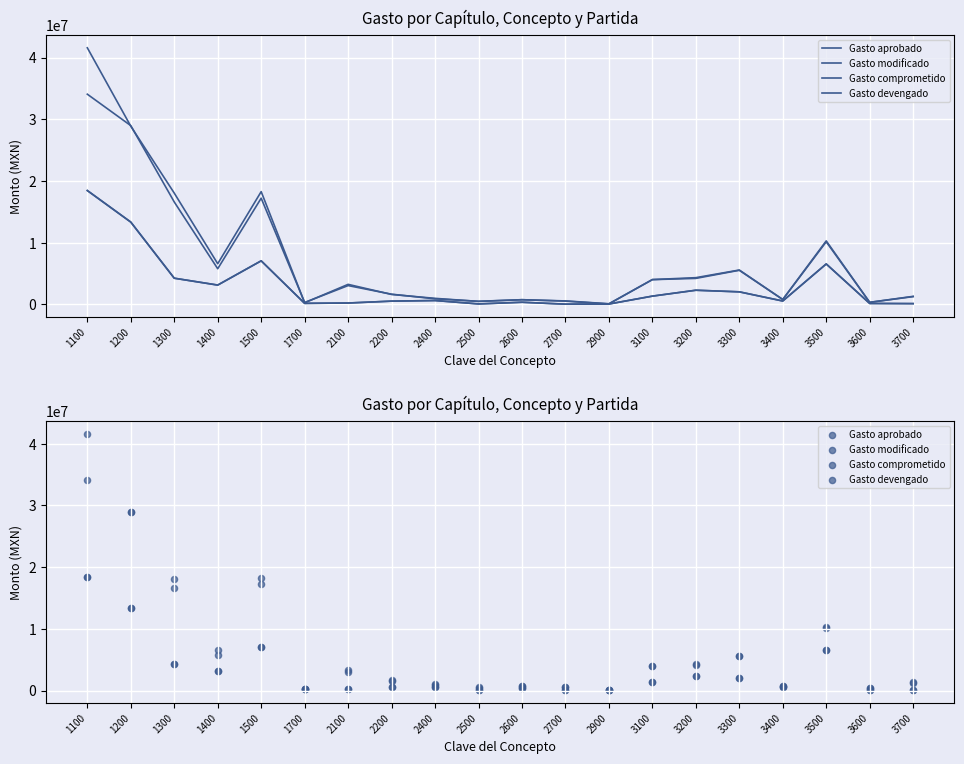

At which category is the sum across all series the highest?

1100